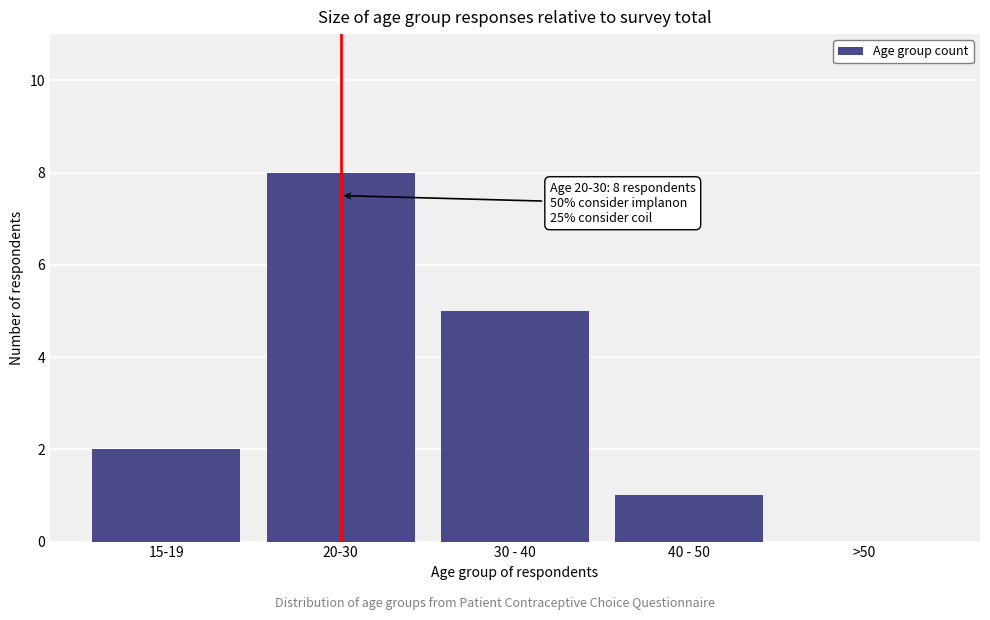

Reading right to left, extract all data points from this chart.

>50=0	40 - 50=1	30 - 40=5	20-30=8	15-19=2